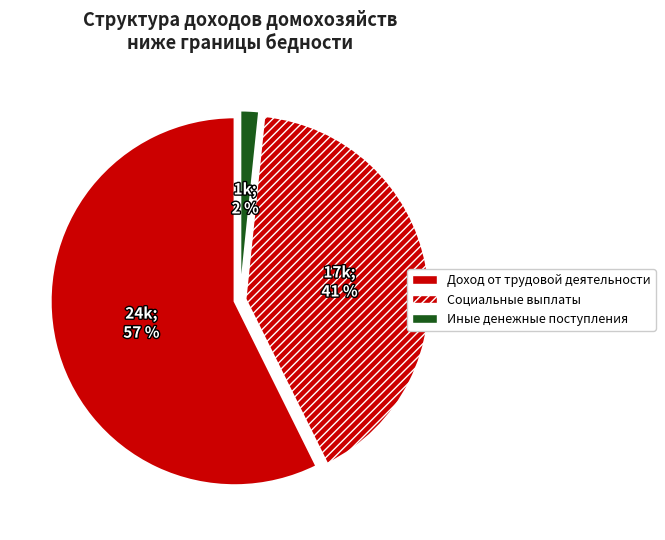

To the nearest percent, what is the difference between the Доход от трудовой деятельности and Иные денежные поступления slice percentages?

56%